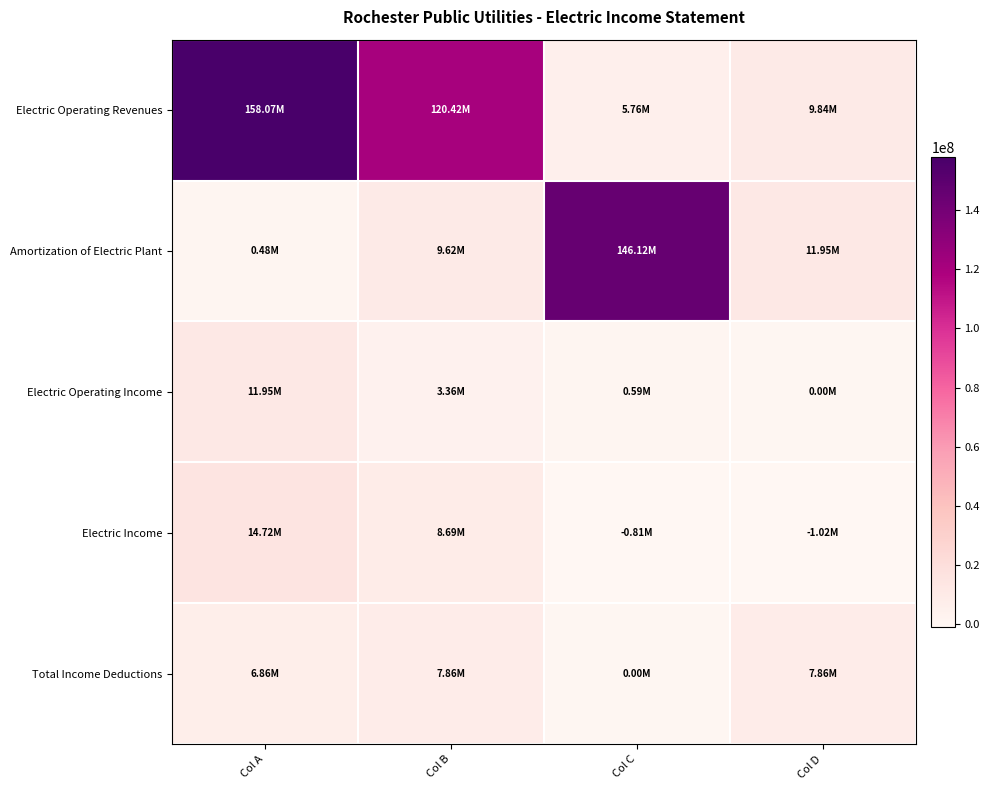

Reading right to left, list all the values displayed in this chart.

Electric Operating Revenues: Col D=9844014.2	Col C=5755479.0	Col B=120419801.0	Col A=158069060.0
Amortization of Electric Plant: Col D=11953565.8	Col C=146115494.2	Col B=9616000.0	Col A=480200.0
Electric Operating Income: Col D=0.0	Col C=592000.0	Col B=3363421.2	Col A=11953565.8
Electric Income: Col D=-1022400.0	Col C=-809685.0	Col B=8693229.0	Col A=14724987.0
Total Income Deductions: Col D=7863843.0	Col C=0.0	Col B=7863843.0	Col A=6861144.0